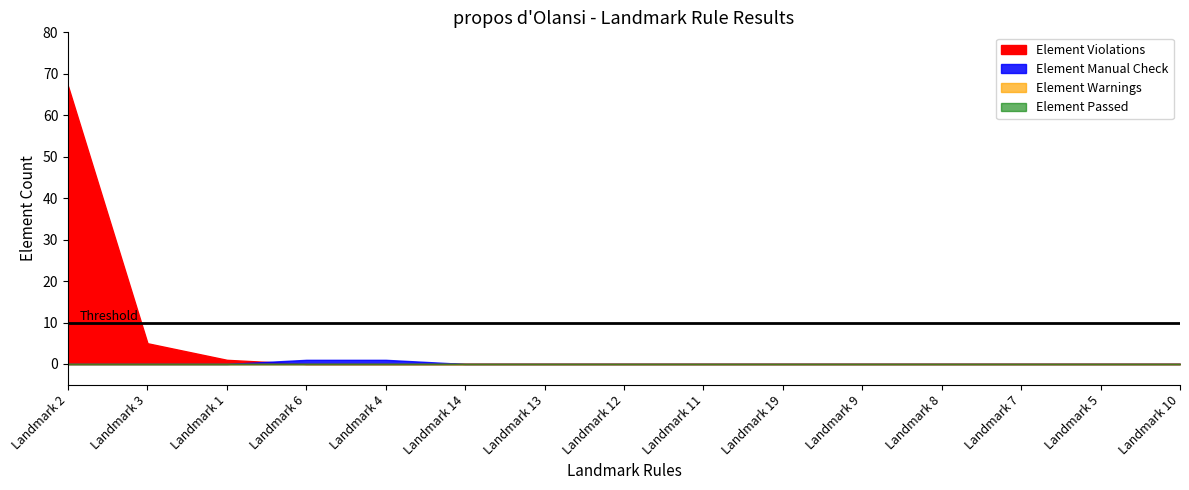

Rank the series by their maximum value, from lowest to highest.

Element Warnings, Element Passed, Element Manual Check, Element Violations